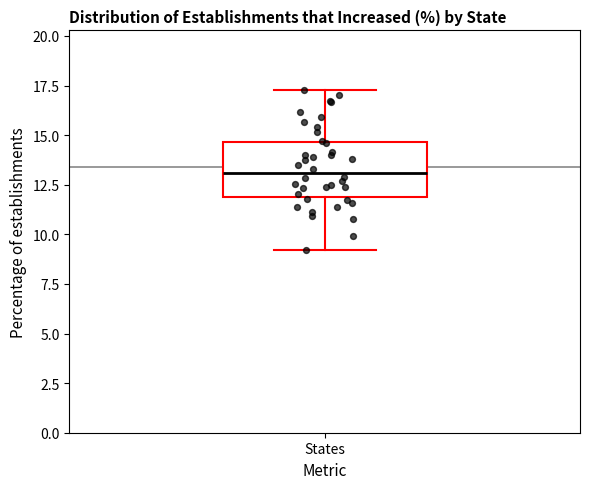

Where does the upper whisker of the box for States end on the y-axis? The values are not printed on the chart, so give them approximately, as read against the axis.

17.5